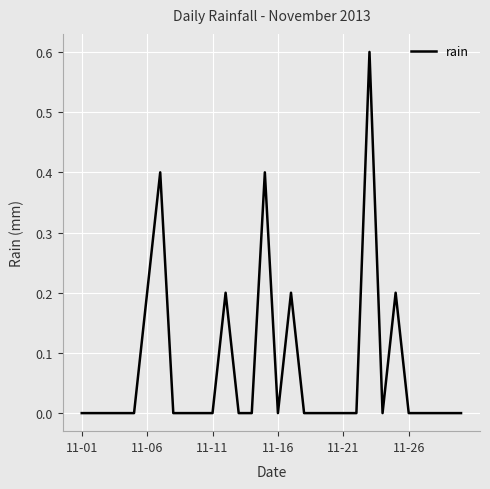

Reading left to right, extract all data points from this chart.

0.0	0.0	0.0	0.0	0.0	0.2	0.4	0.0	0.0	0.0	0.0	0.2	0.0	0.0	0.4	0.0	0.2	0.0	0.0	0.0	0.0	0.0	0.6	0.0	0.2	0.0	0.0	0.0	0.0	0.0